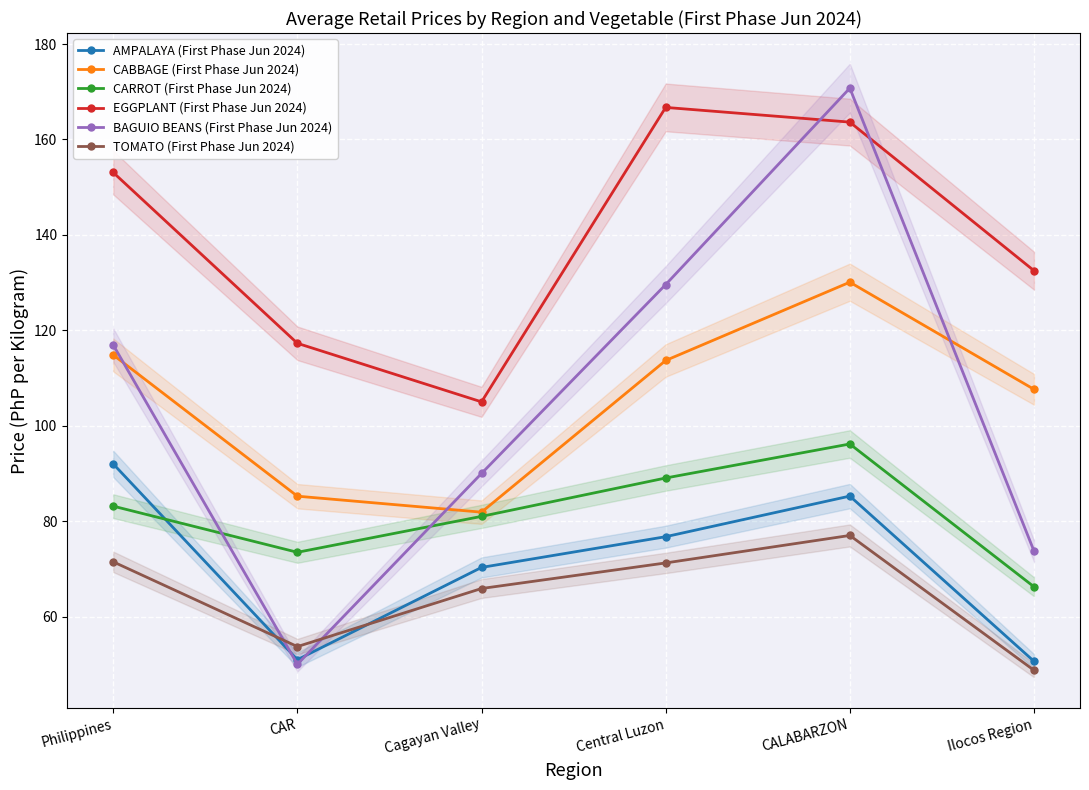

The value of CABBAGE (First Phase Jun 2024) at Ilocos Region is 107.6. True or false?

True